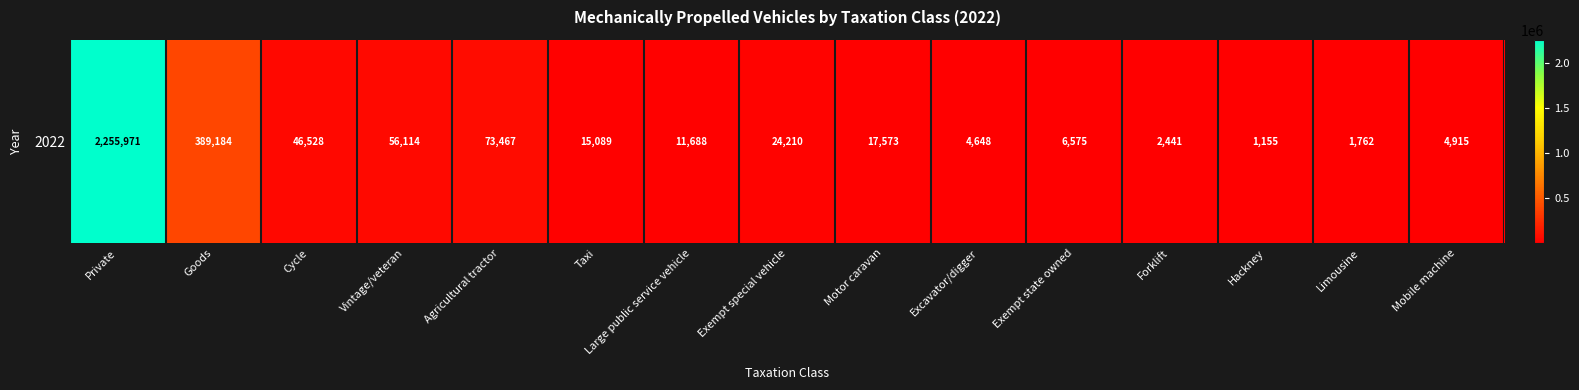

Is it true that the value at Hackney is 1155?

True